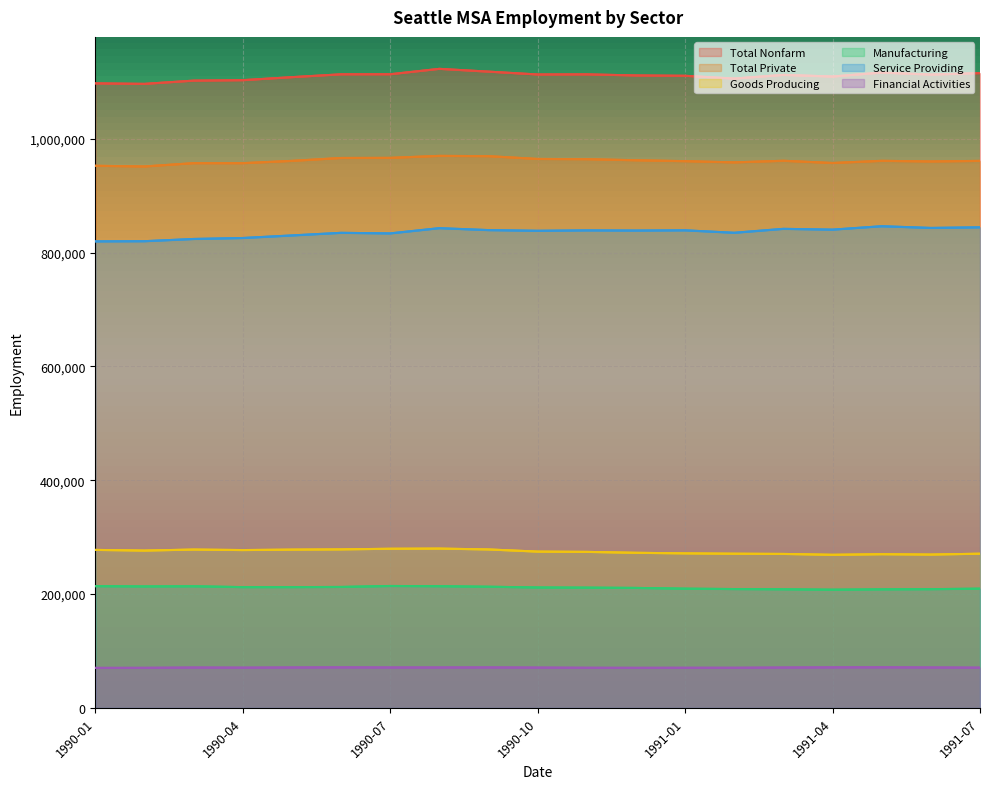

Which series has the largest range (max minus min)?

Service Providing